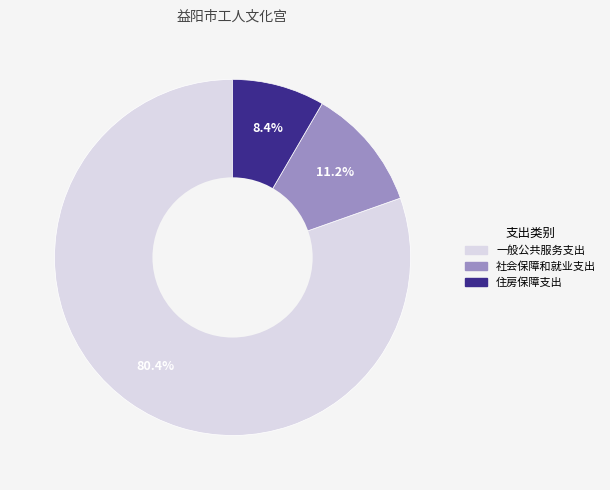

To the nearest percent, what percentage of the pie is 住房保障支出?

8%